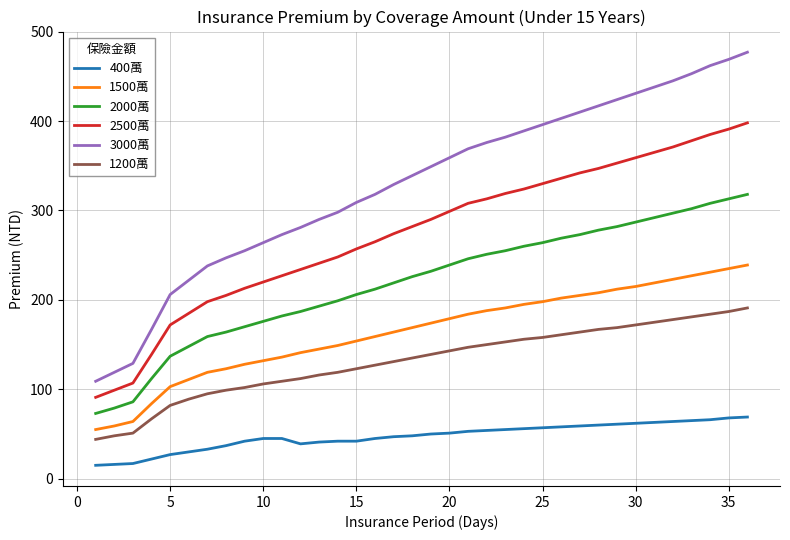

True or false: 2500萬 and 3000萬 intersect in this chart.

False